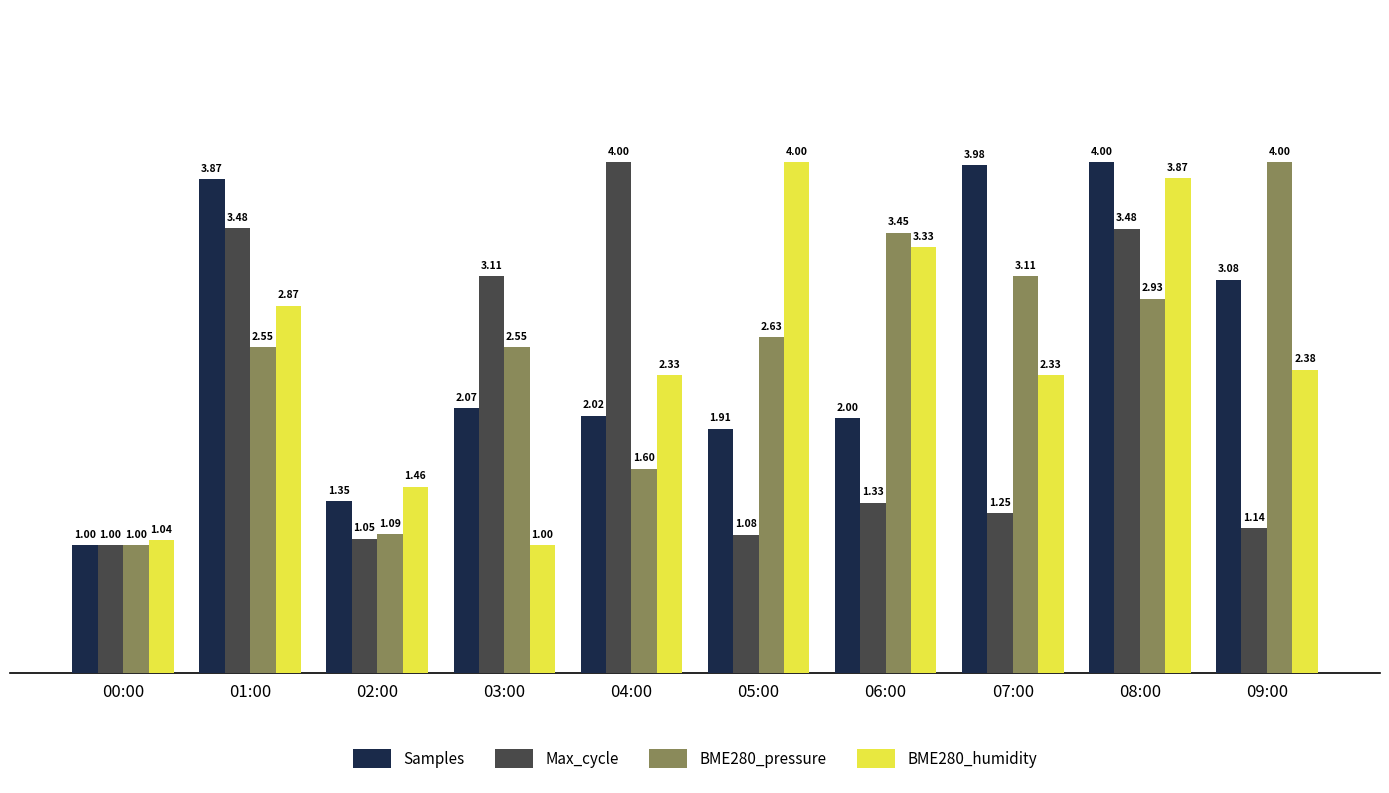

Is the value of BME280_pressure at 01:00 greater than the value of Samples at 02:00?

Yes